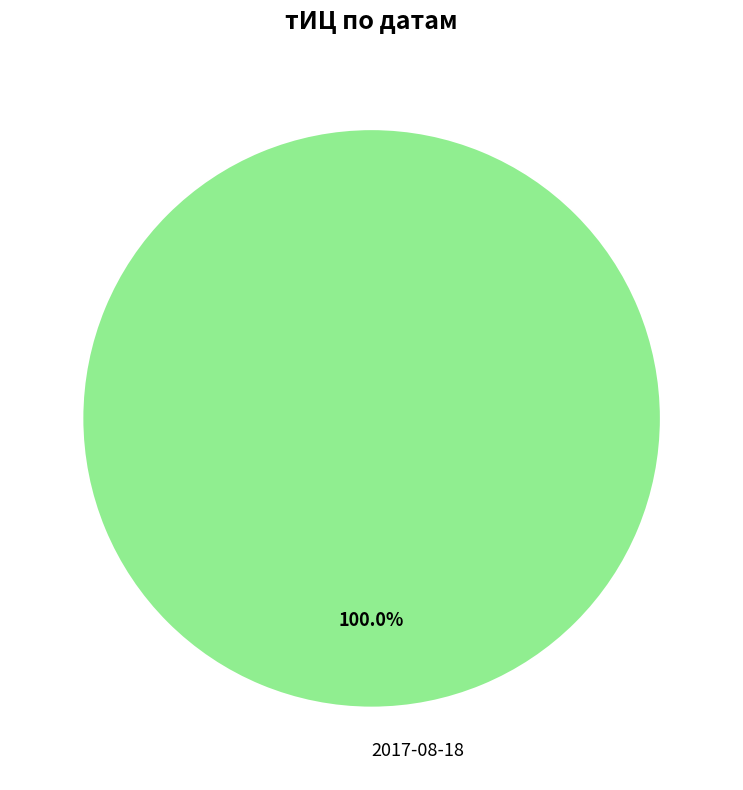

Count the number of slices in the pie.

1